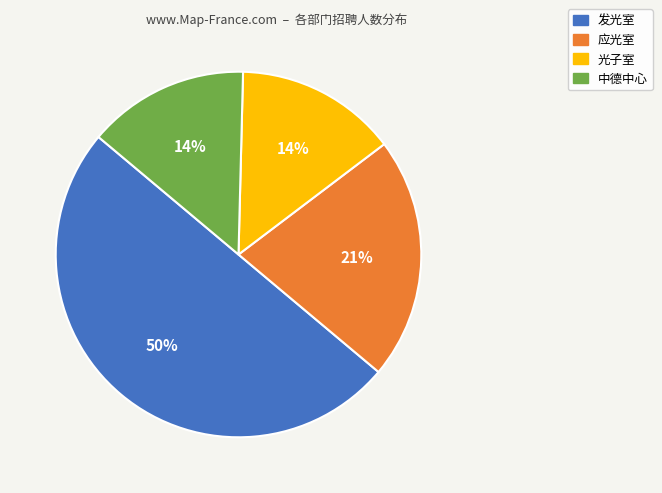

What is the largest slice in the pie chart?

发光室